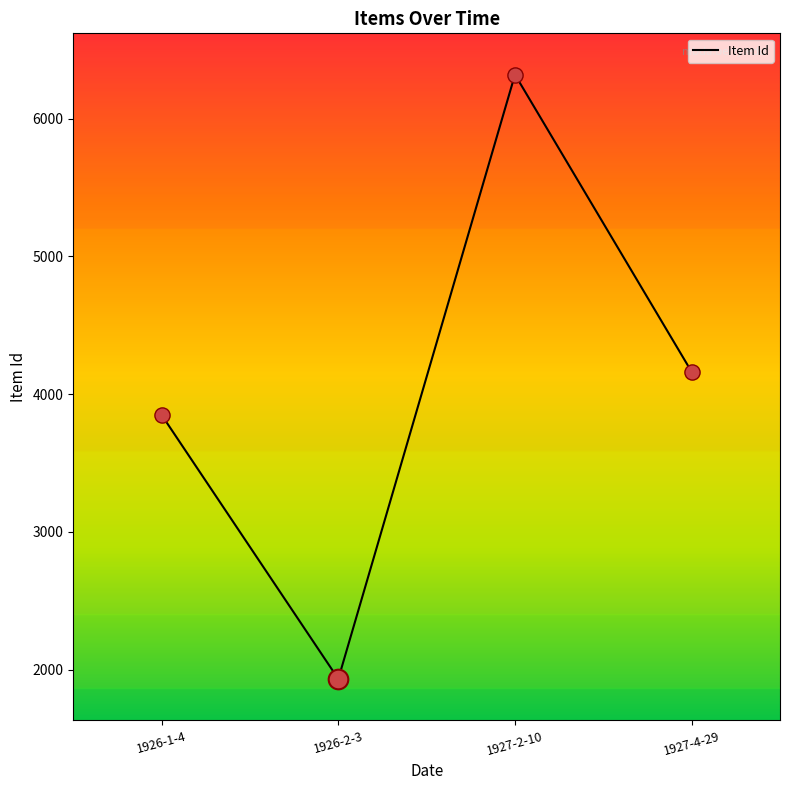

What is the change in value from 1926-2-3 to 1927-2-10?

+4388